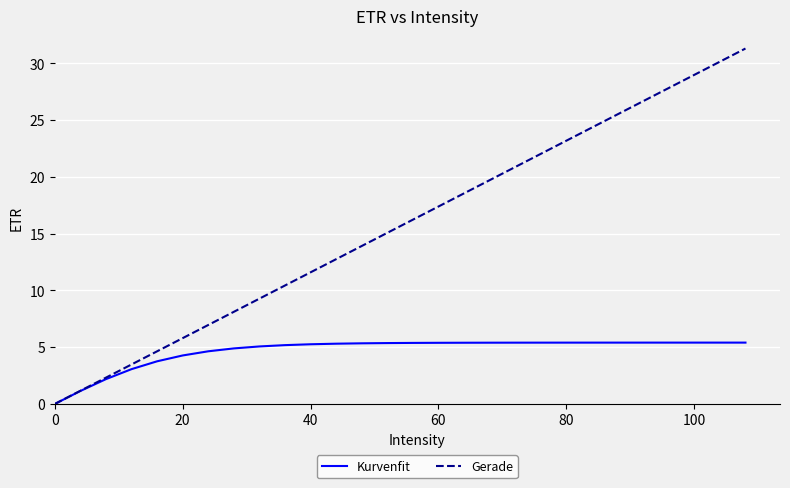

What are all the series names shown in the legend?

Kurvenfit, Gerade